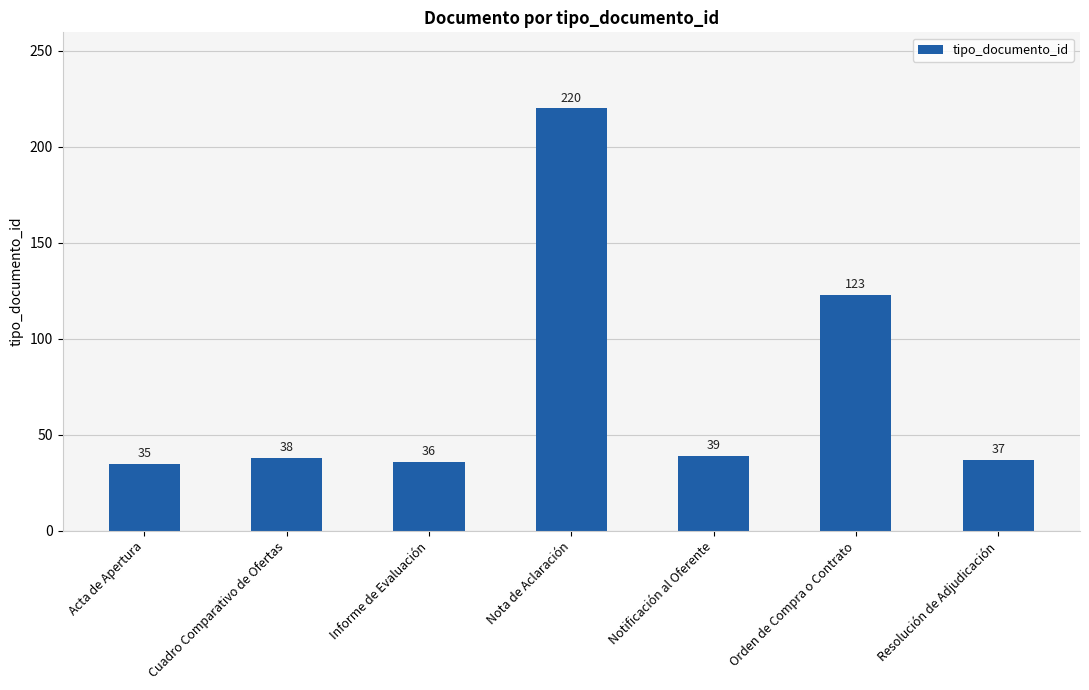

Which label corresponds to the smallest value in the chart?

Acta de Apertura